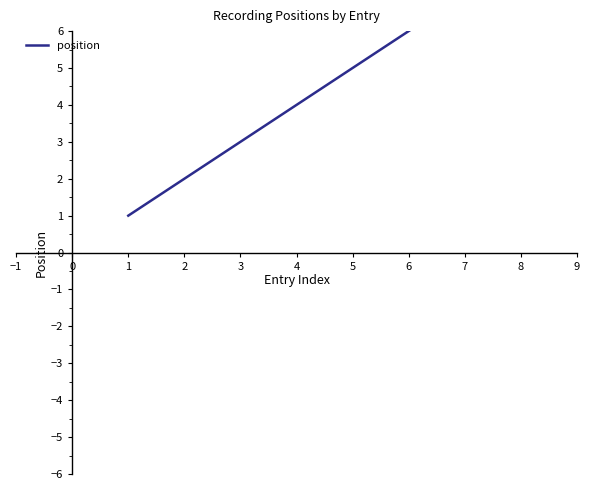

True or false: there are more than 0 points higher than both neighbors.

False